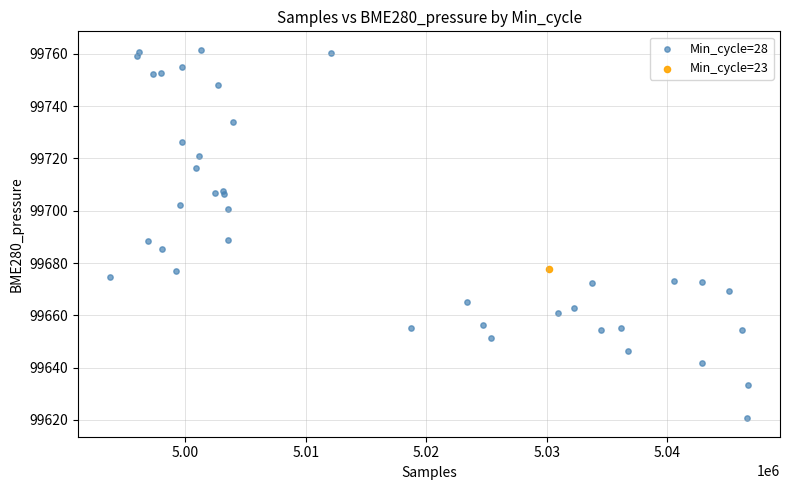

What are all the series names shown in the legend?

Min_cycle=28, Min_cycle=23